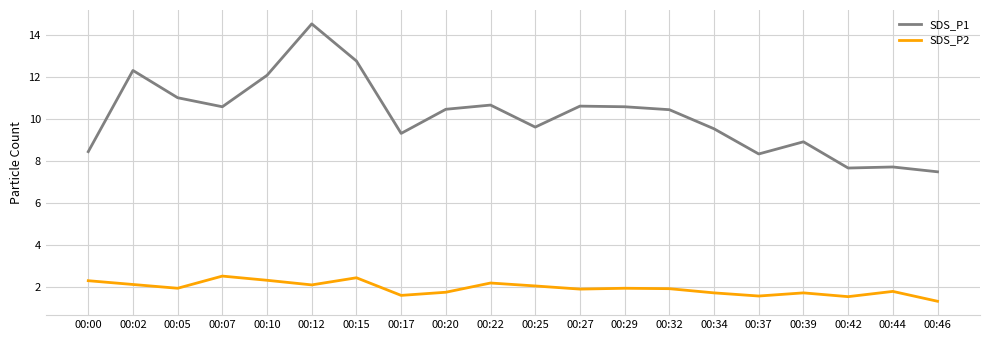

Is the value of SDS_P2 at 00:22 greater than the value of SDS_P1 at 00:10?

No